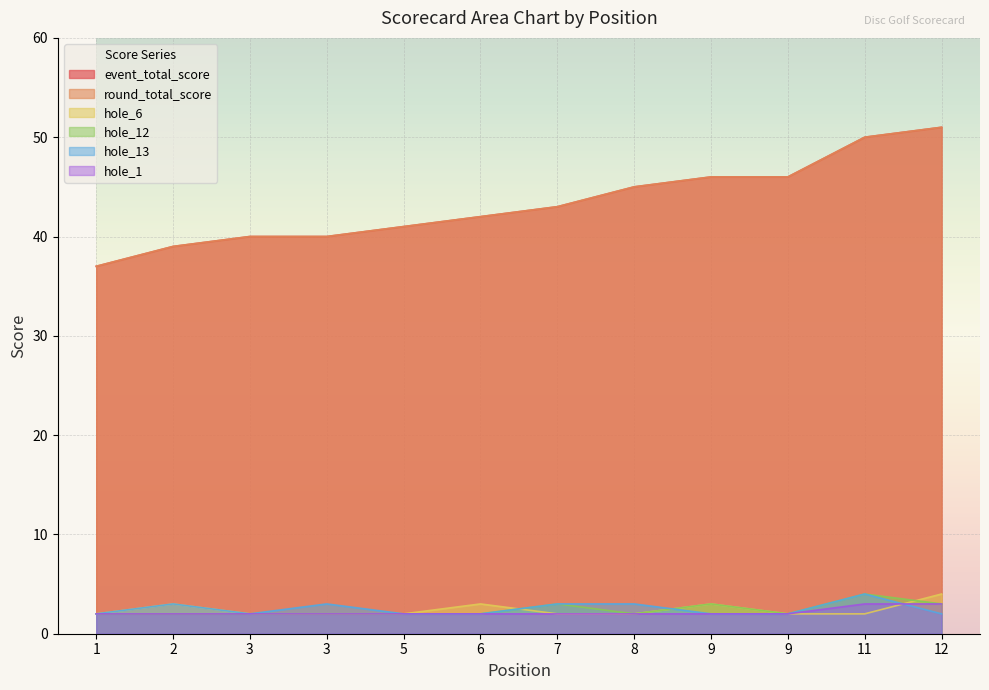

True or false: event_total_score and hole_6 intersect in this chart.

False